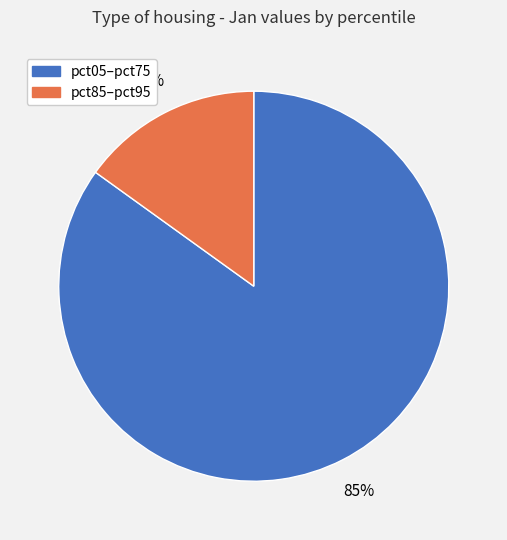

Is there any slice that represents more than half of the pie?

Yes